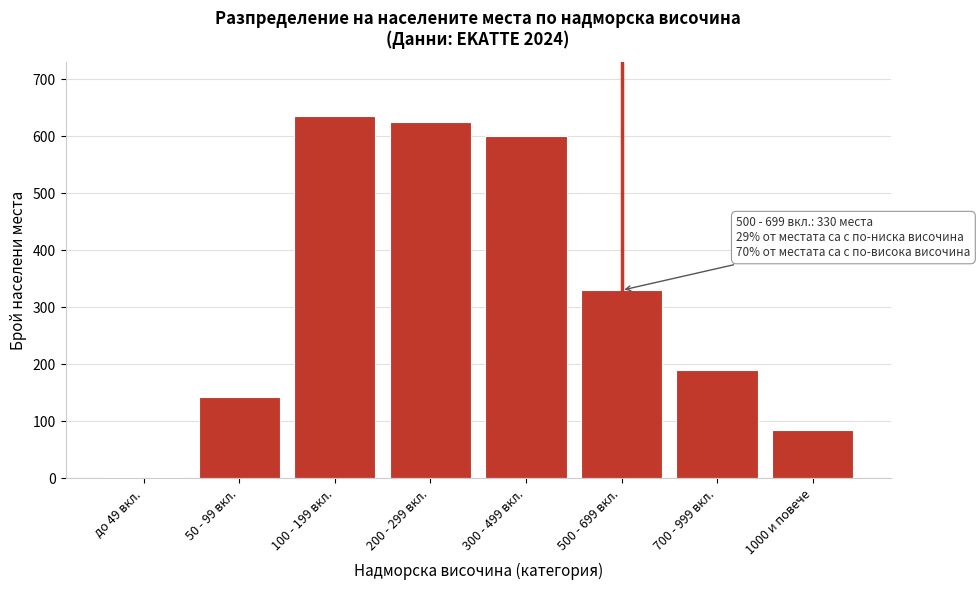

Reading right to left, what are all the values shown in this chart?

1000 и повече=85	700 - 999 вкл.=190	500 - 699 вкл.=330	300 - 499 вкл.=600	200 - 299 вкл.=625	100 - 199 вкл.=635	50 - 99 вкл.=142	до 49 вкл.=3